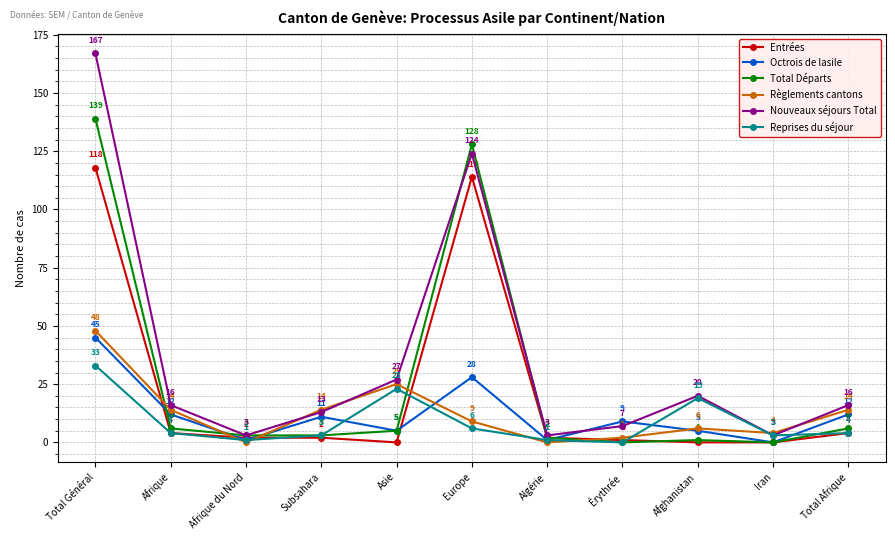

True or false: Règlements cantons and Octrois de lasile intersect in this chart.

True